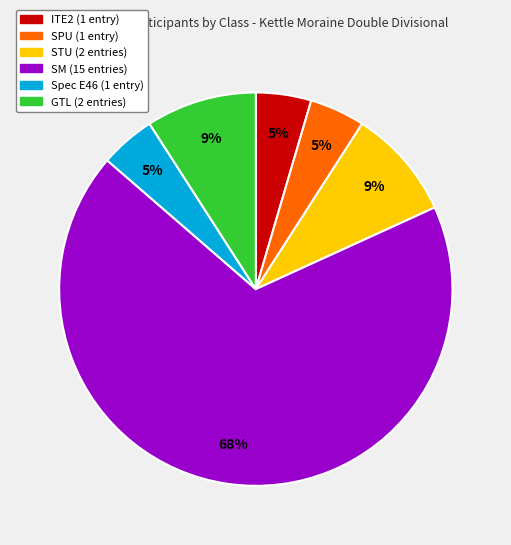

To the nearest percent, what is the combined percentage of GTL and ITE2?

14%